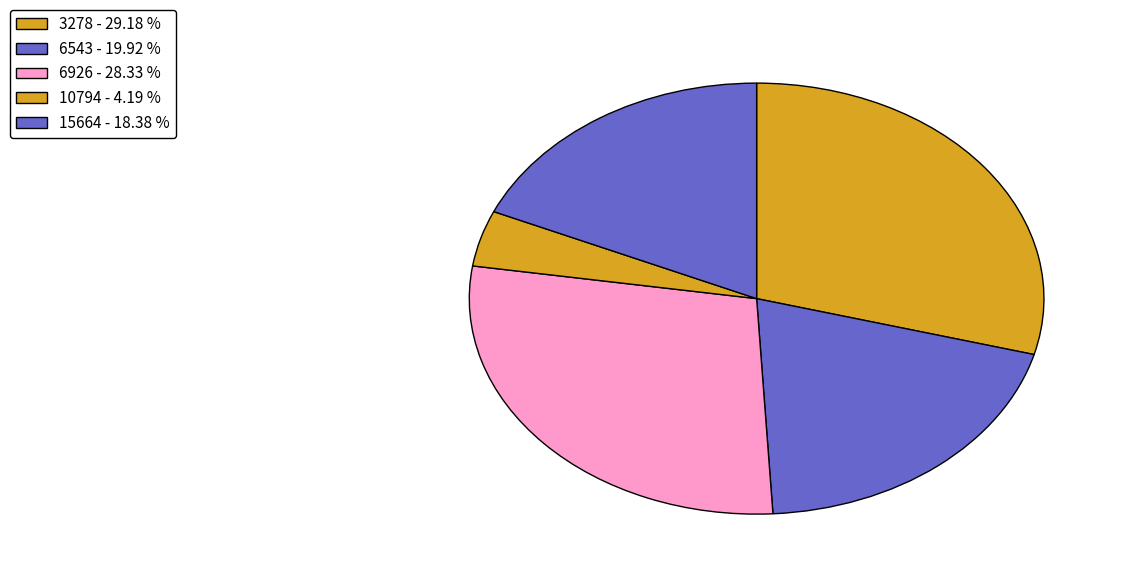

Does 15664 account for over 50% of the chart?

No